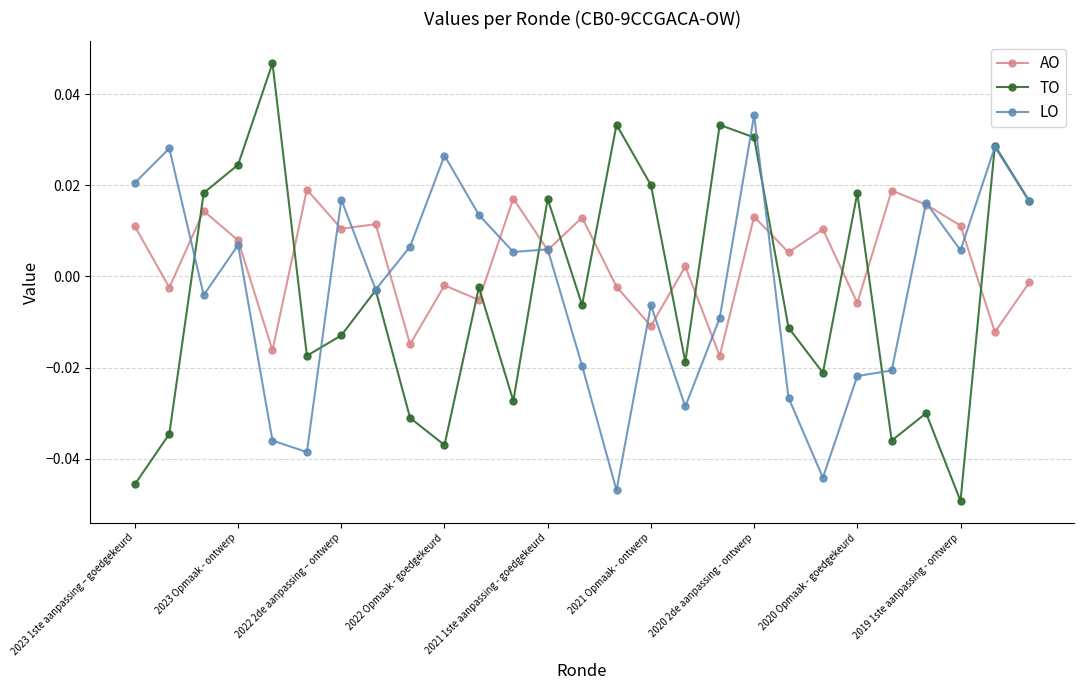

True or false: TO has more than 0 points higher than both neighbors.

True